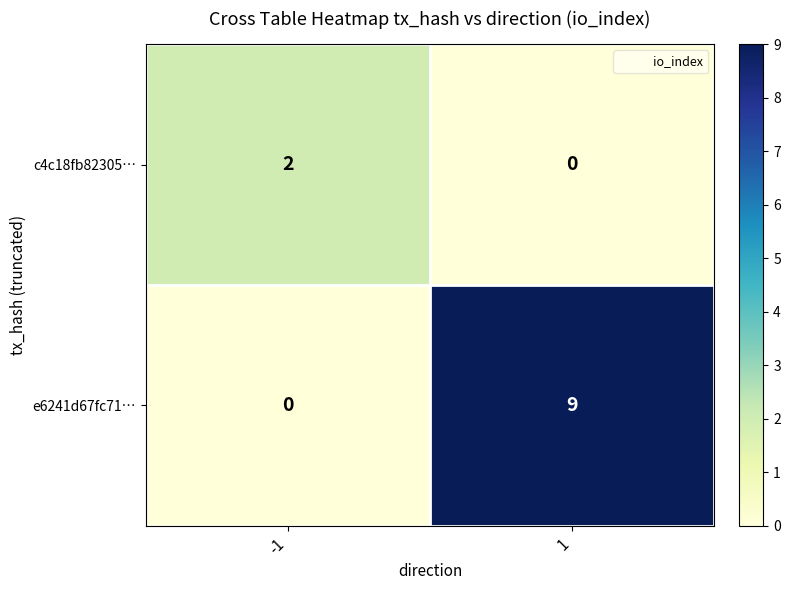

How many data points does each series have?

2